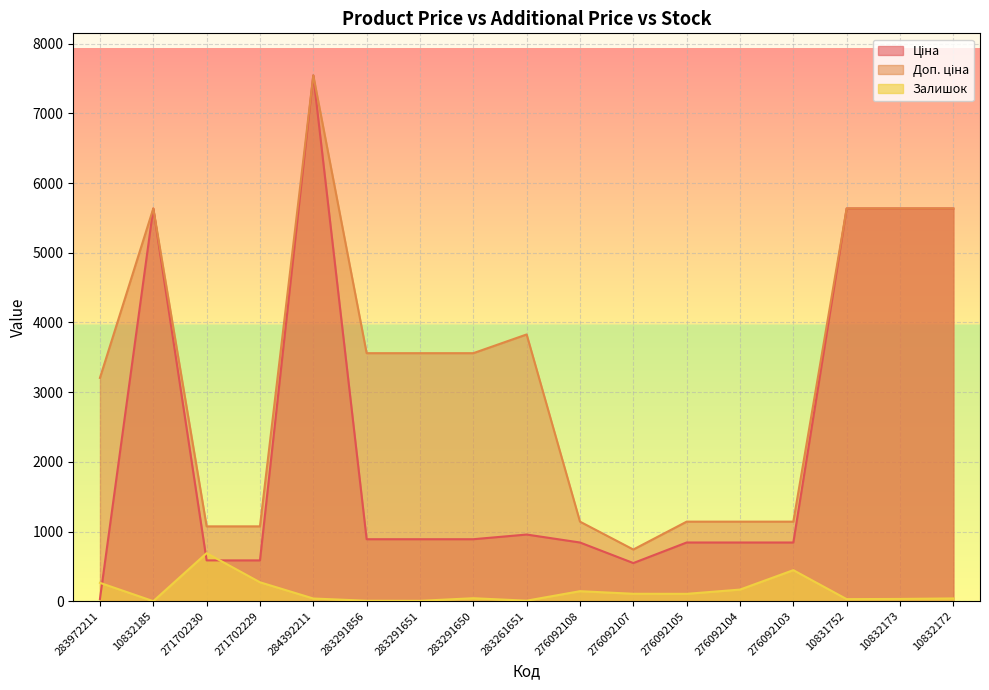

True or false: Доп. ціна and Залишок cross at least once.

False